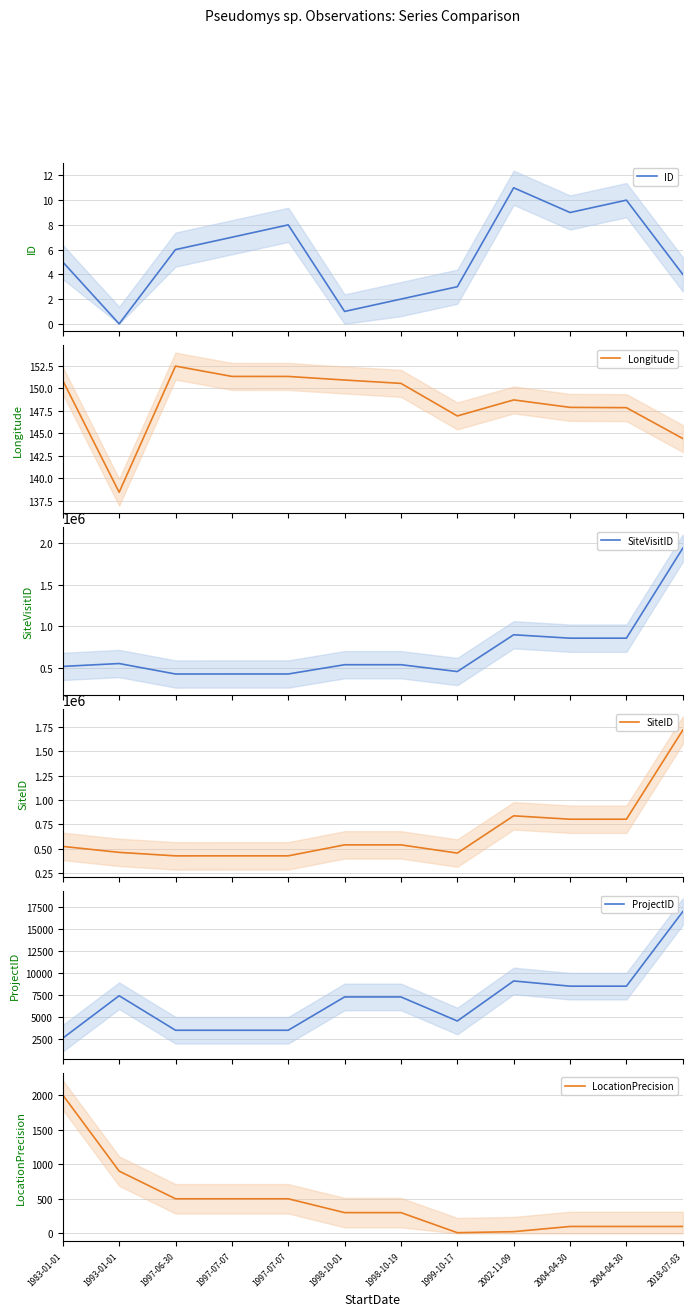

How many data points does each series have?

12